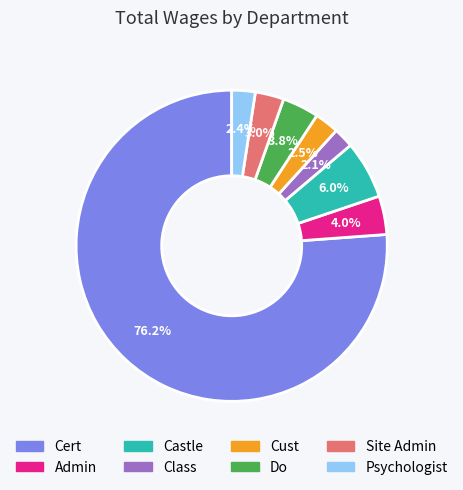

Which slice is the largest?

Cert